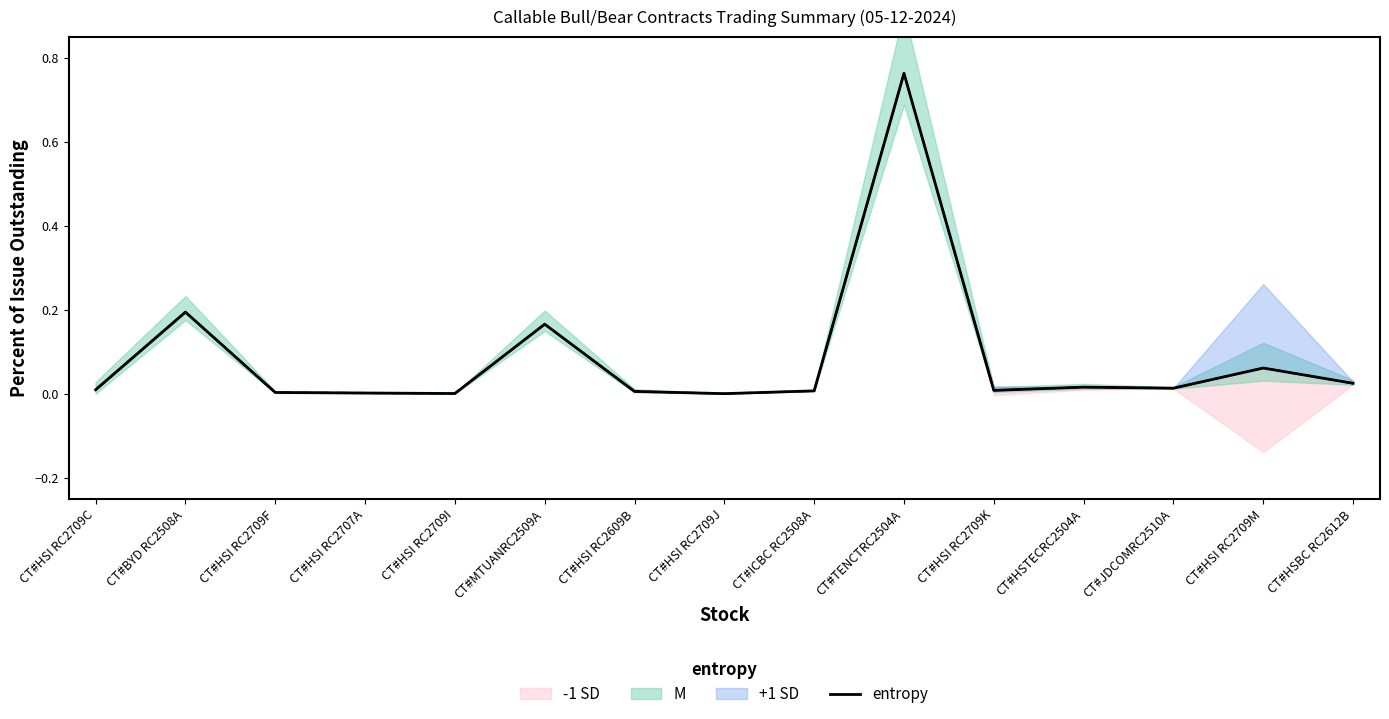

How many lines are shown in the chart?

1